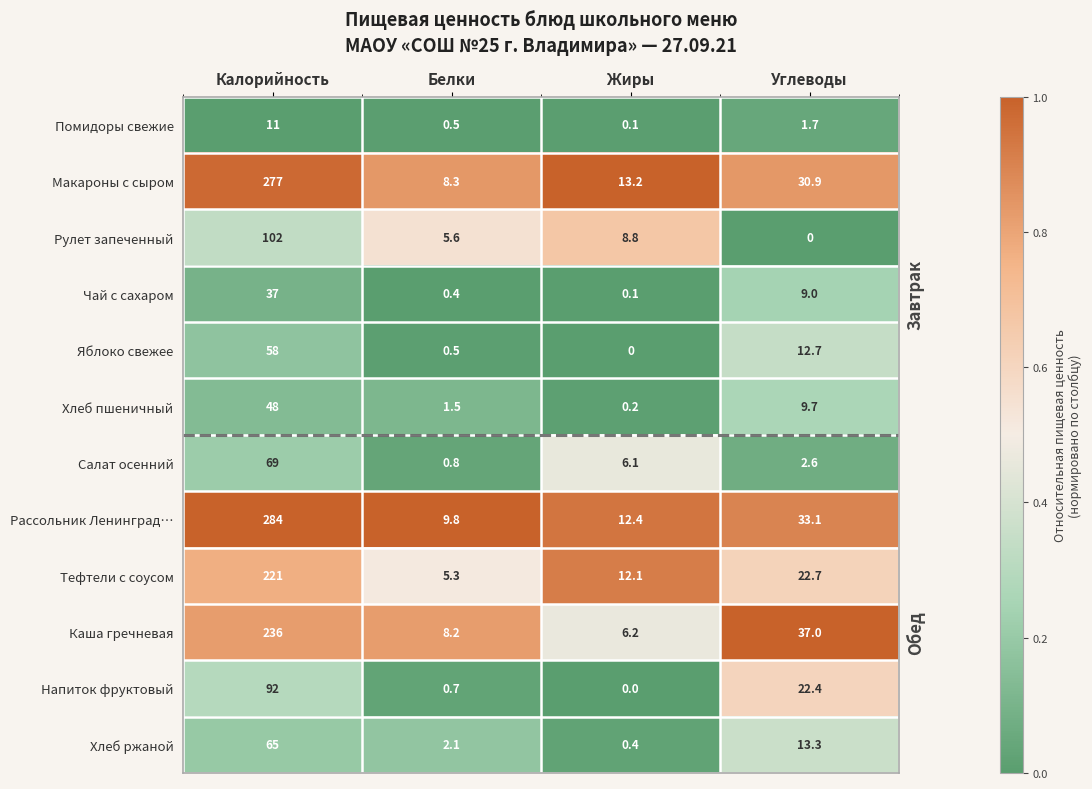

True or false: Каша гречневая has a value of 4.7 at Белки.

False